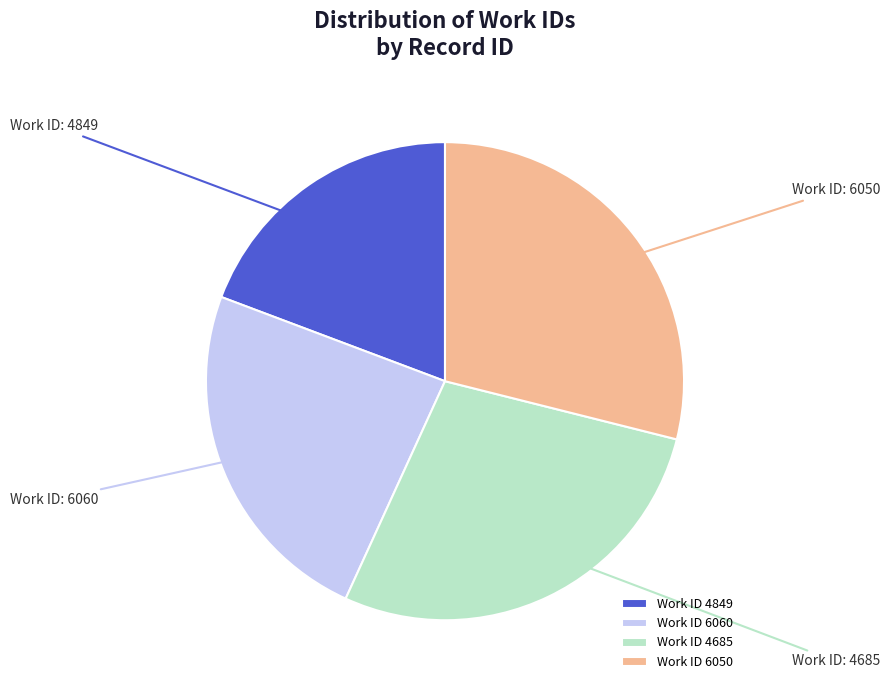

Count the number of slices in the pie.

4